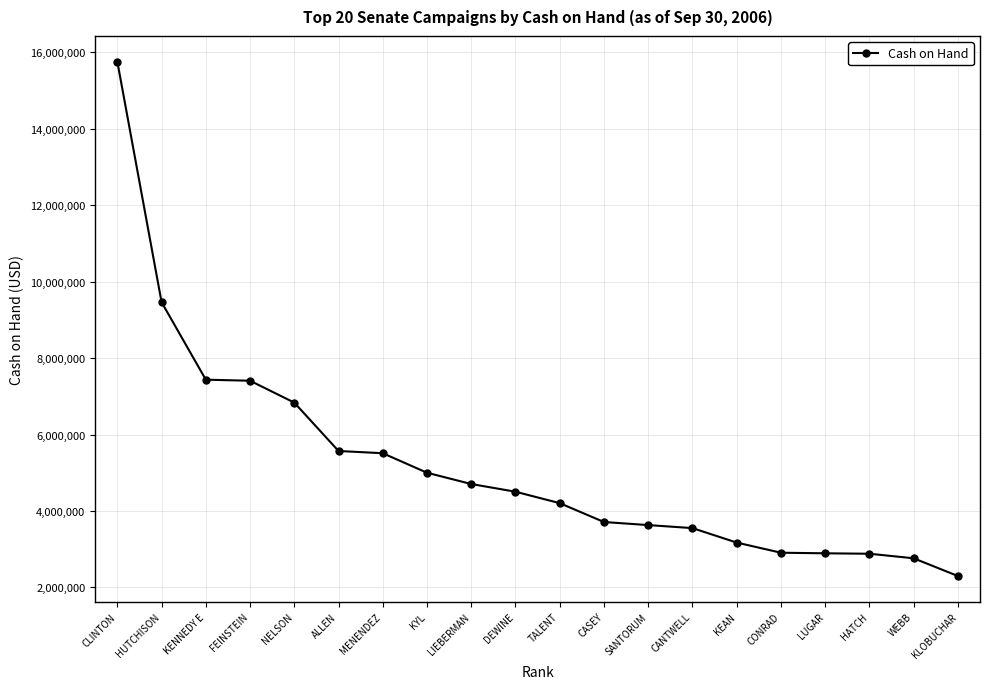

At which category does the chart reach its peak across all series?

CLINTON